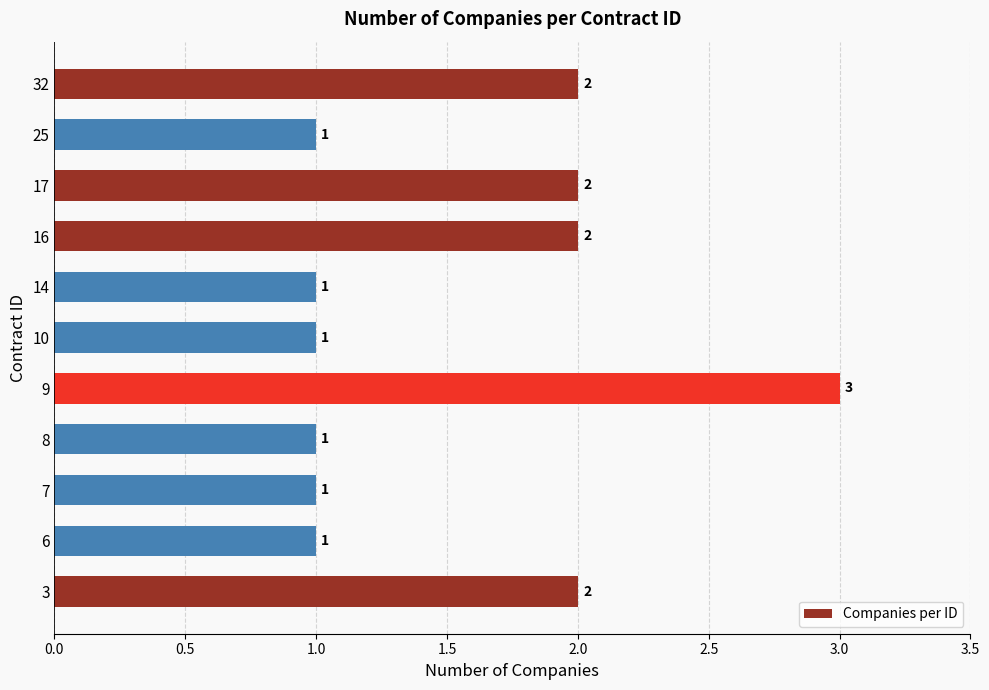

The value at 3 is 2. True or false?

True